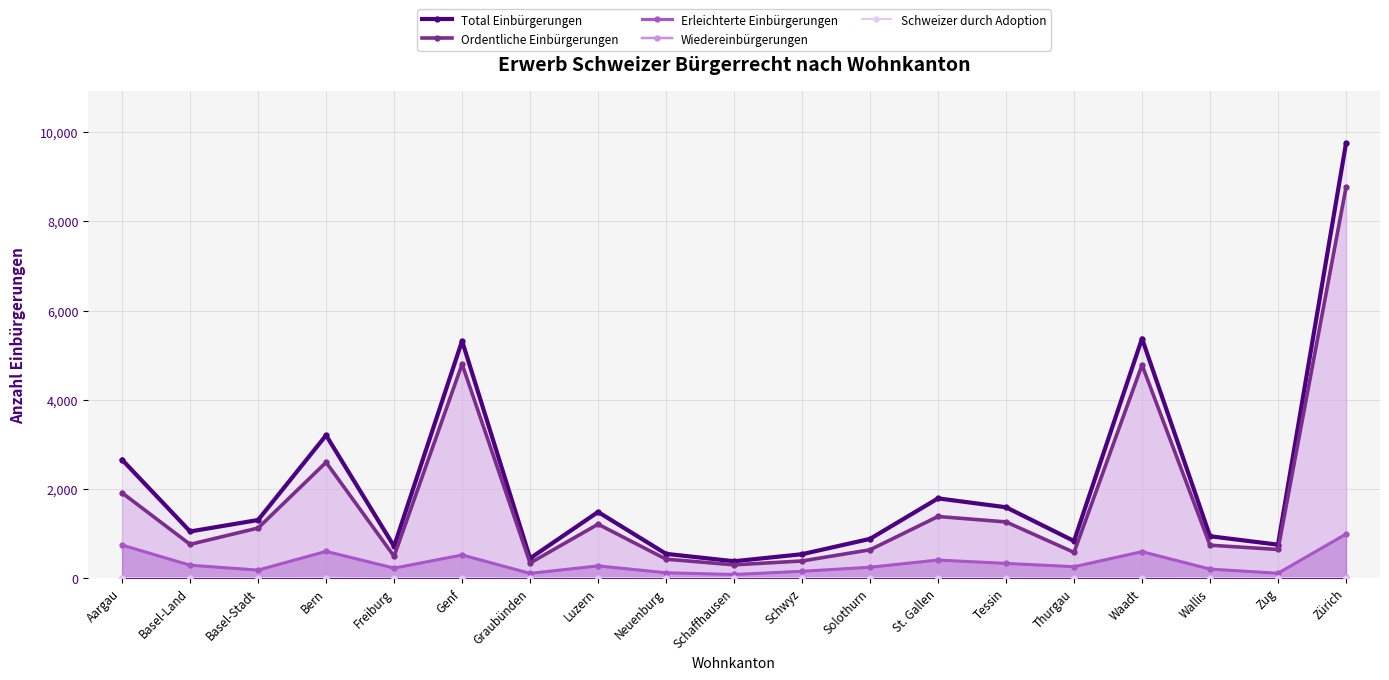

True or false: Schweizer durch Adoption and Wiedereinbürgerungen cross at least once.

True